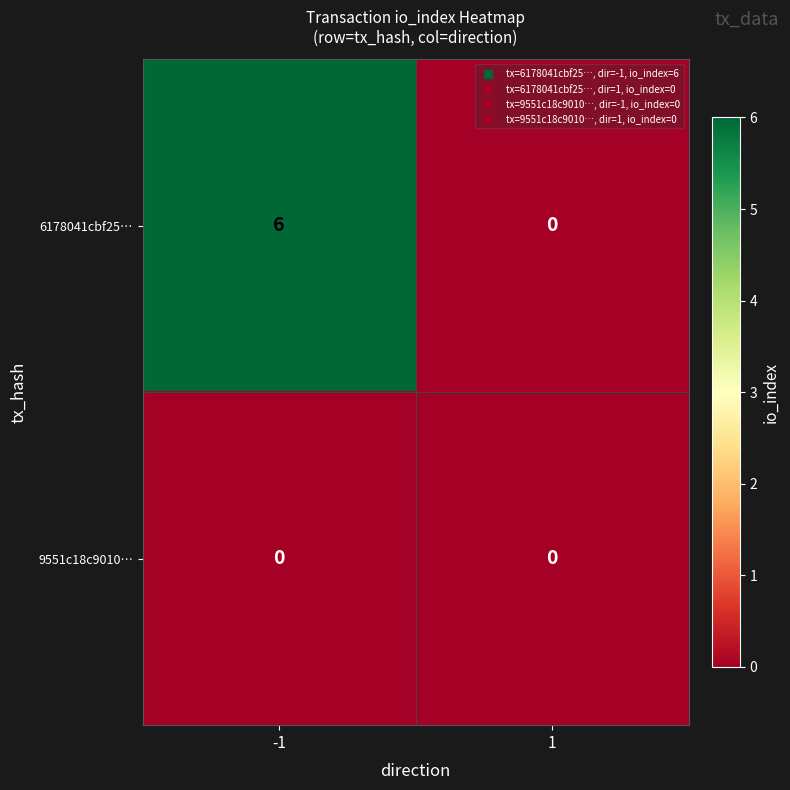

Rank the series by their maximum value, from lowest to highest.

9551c18c9010…, 6178041cbf25…